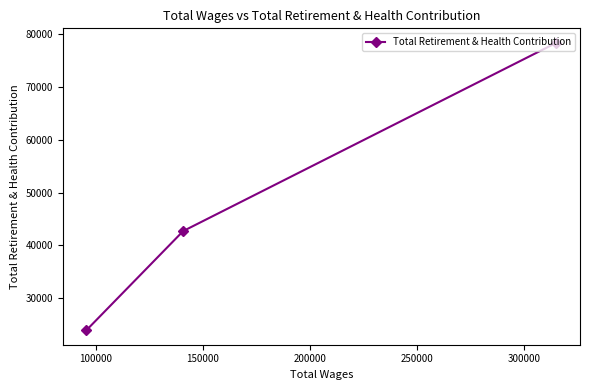

What is the maximum value shown in the chart?

78297